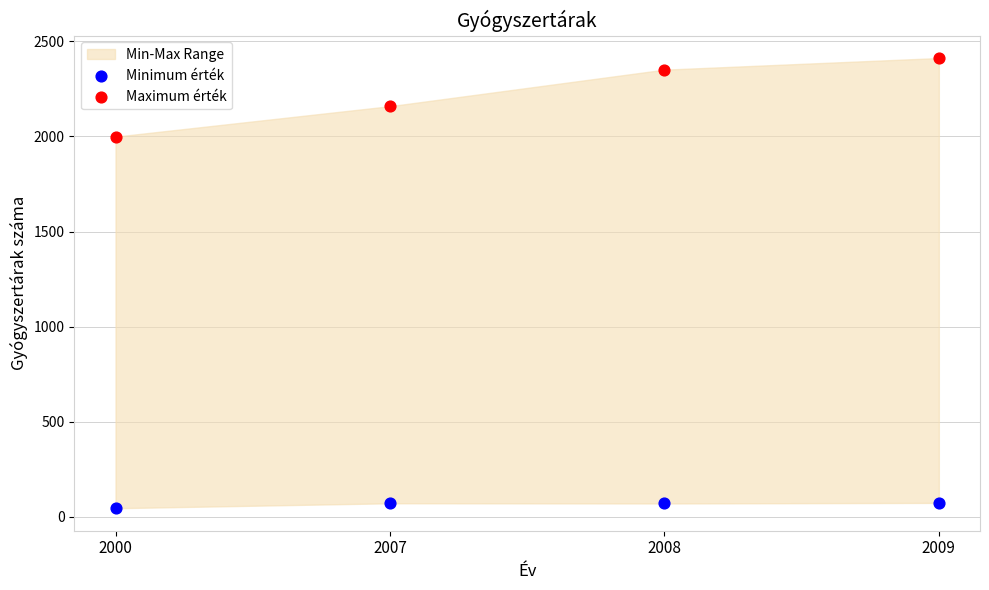

Which series reaches the maximum Y coordinate?

Maximum érték